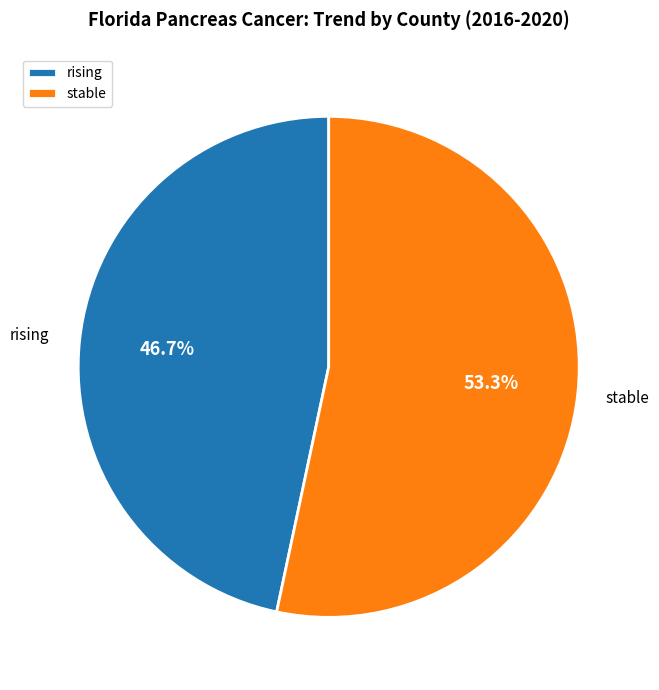

What percentage is the rising slice, to the nearest percent?

47%